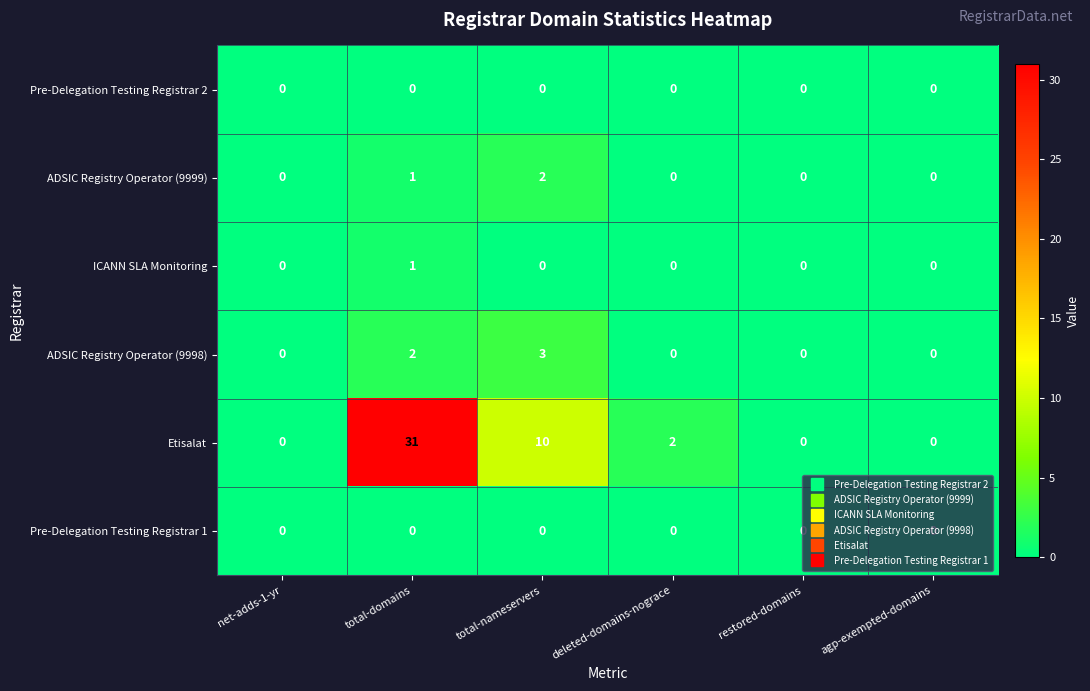

Which category has the highest value across all series?

total-domains